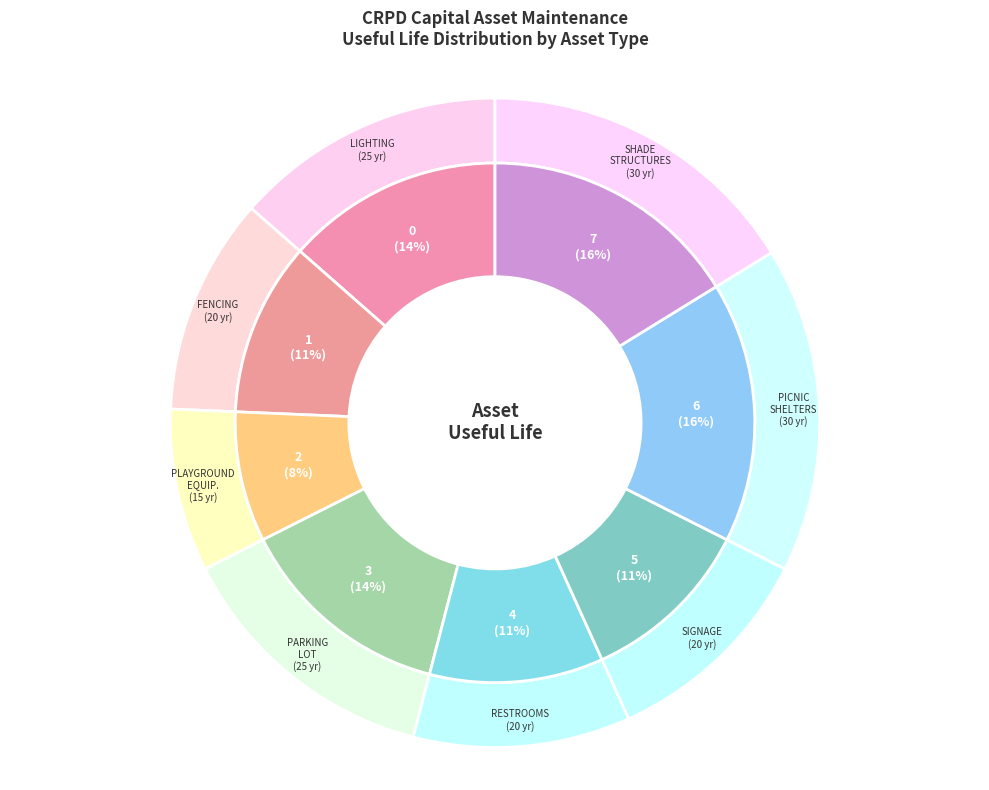

What portion of the pie excludes restrooms?

89.2%